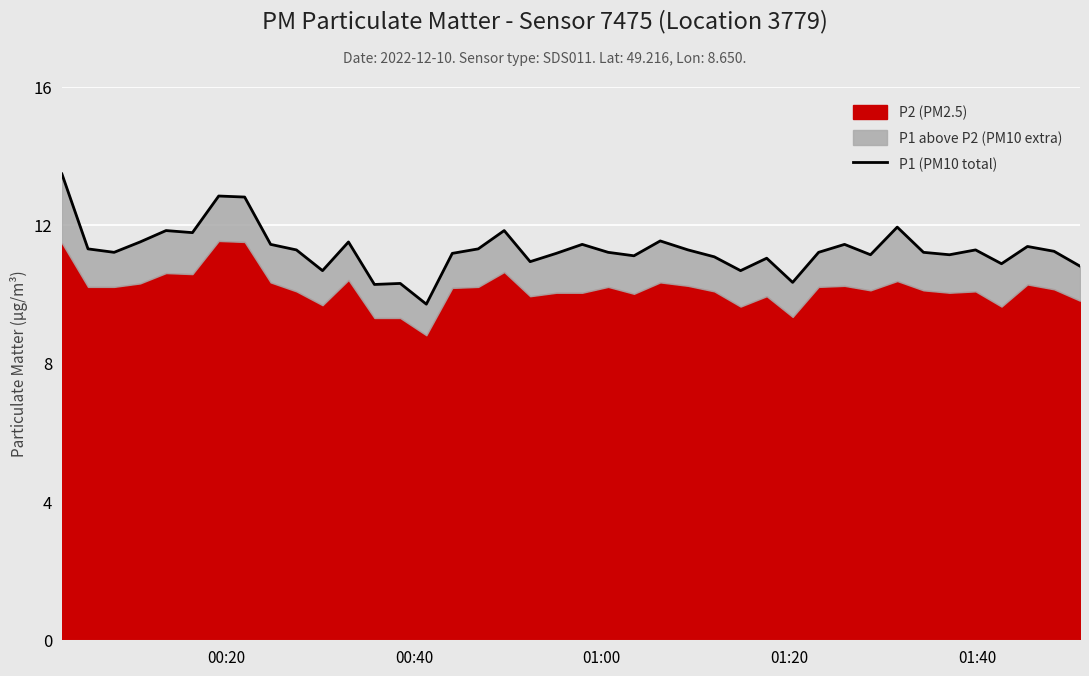

Reading left to right, what are all the values shown in this chart?

13.5	11.3	11.2	11.5	11.8	11.8	12.8	12.8	11.4	11.3	10.7	11.5	10.3	10.3	9.7	11.2	11.3	11.8	10.9	11.2	11.4	11.2	11.1	11.5	11.3	11.1	10.7	11.0	10.3	11.2	11.4	11.1	11.9	11.2	11.1	11.3	10.9	11.4	11.2	10.8